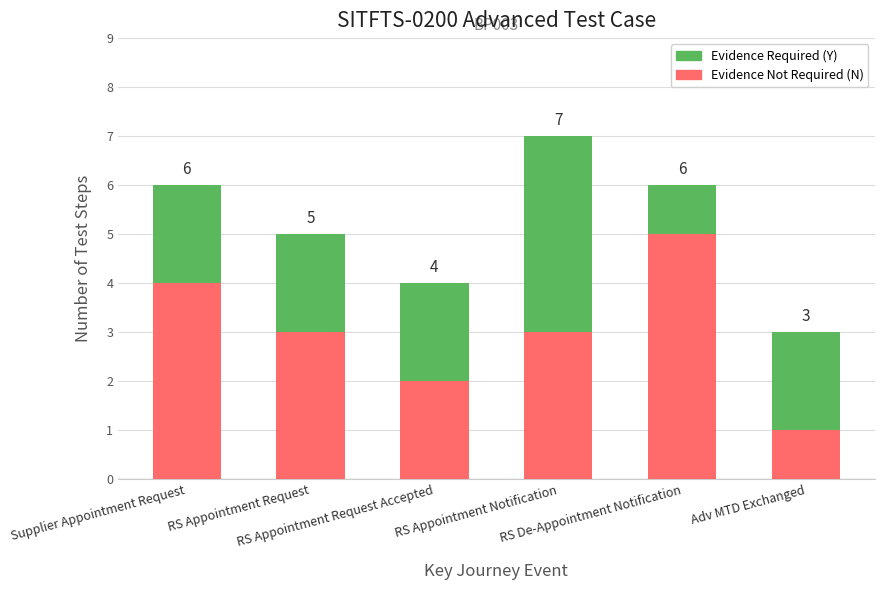

What is the average value of the Evidence Not Required (N) series?

3